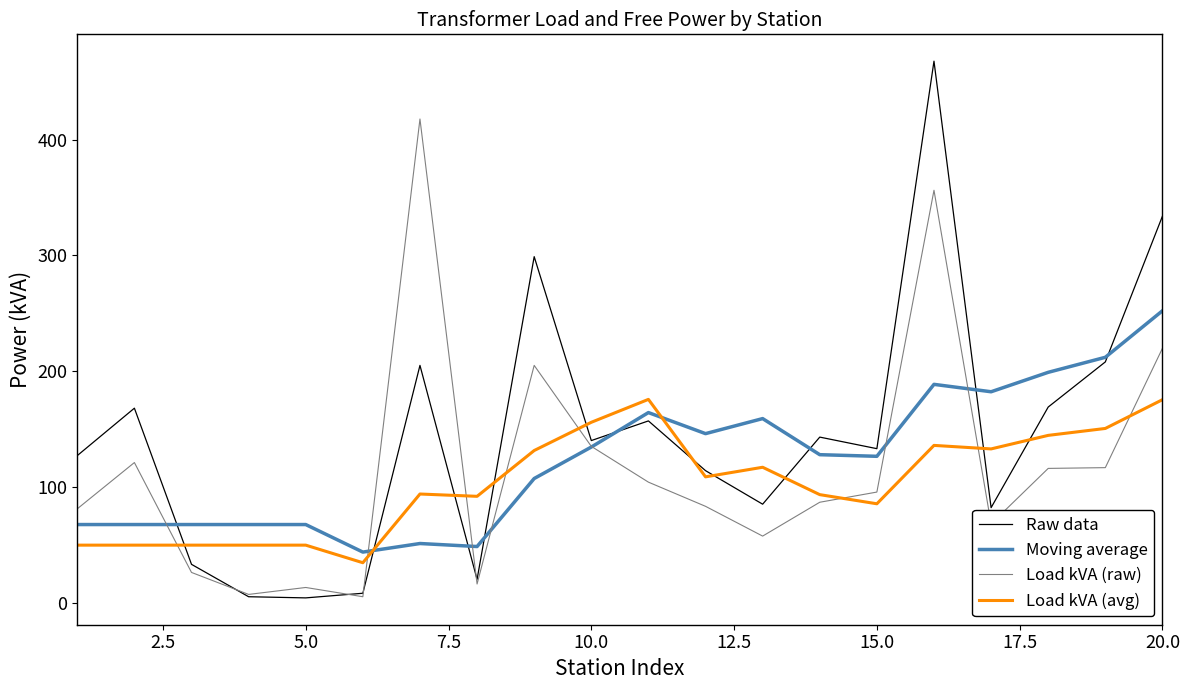

Which series has the largest range (max minus min)?

Raw data